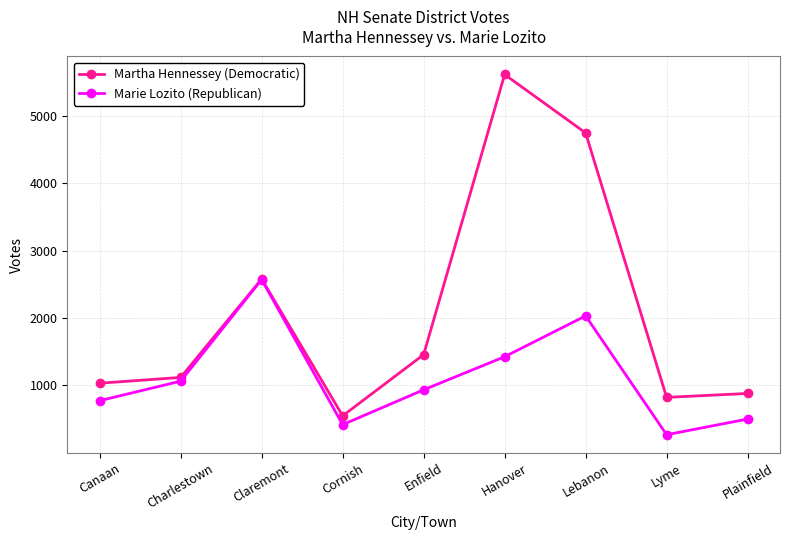

Which series has the largest total across all categories?

Martha Hennessey (Democratic)